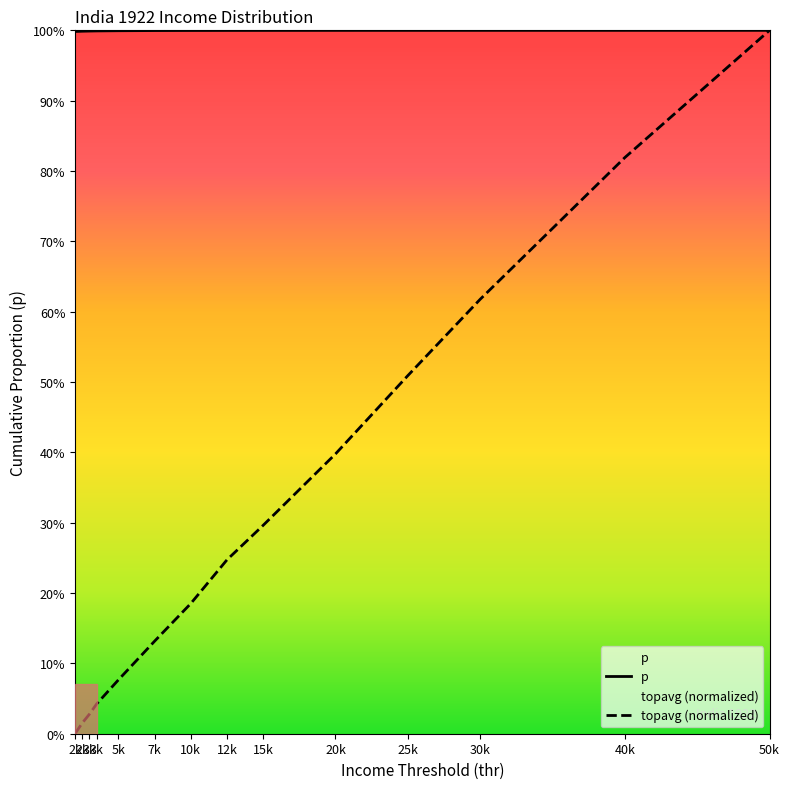

True or false: topavg (normalized) and p cross at least once.

True